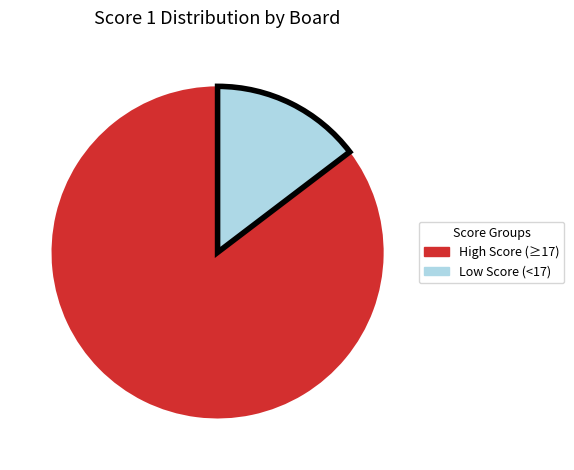

Is the sum of High Score (≥17) and Low Score (<17) greater than half?

Yes